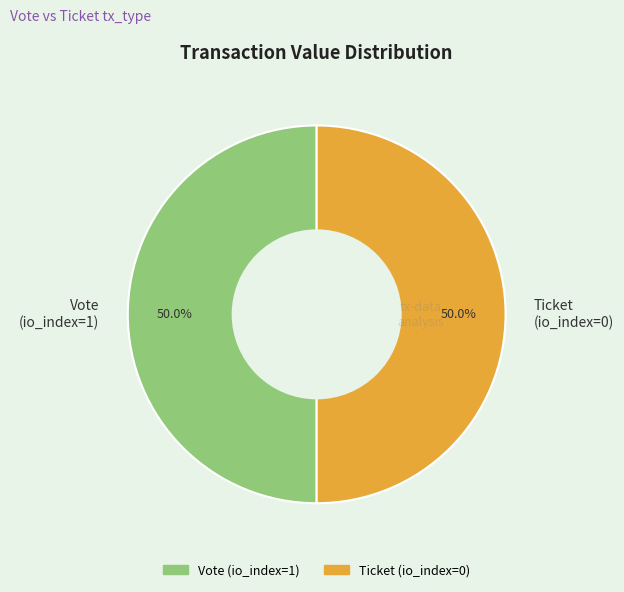

To the nearest percent, what is the combined percentage of Vote (io_index=1) and Ticket (io_index=0)?

100%